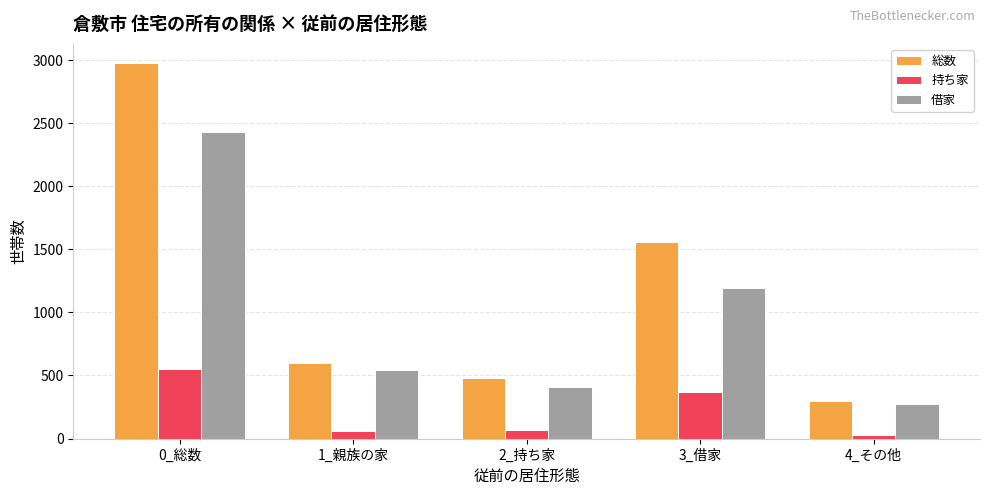

At which label is 借家 closest to 1350?

3_借家